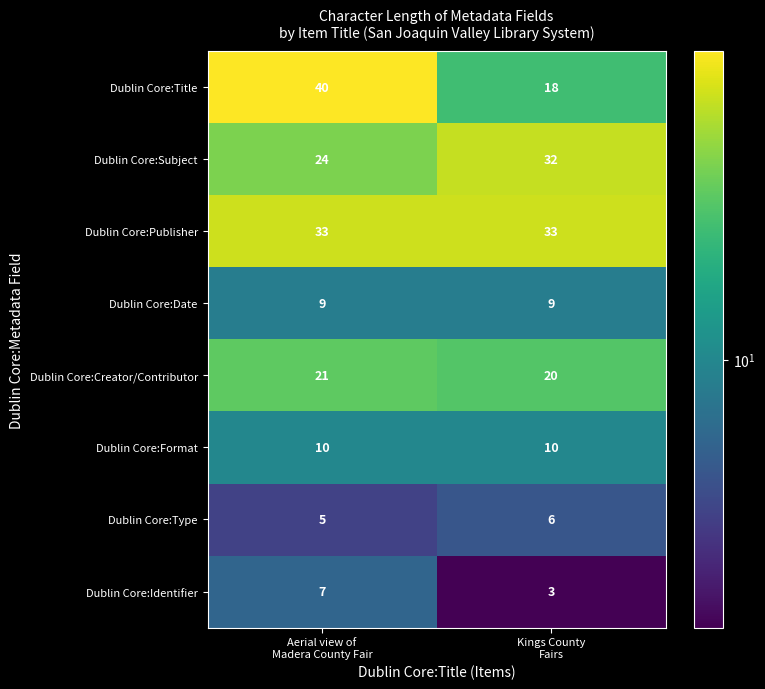

Between Aerial view of
Madera County Fair and Kings County
Fairs, which series saw the biggest shift?

Dublin Core:Title